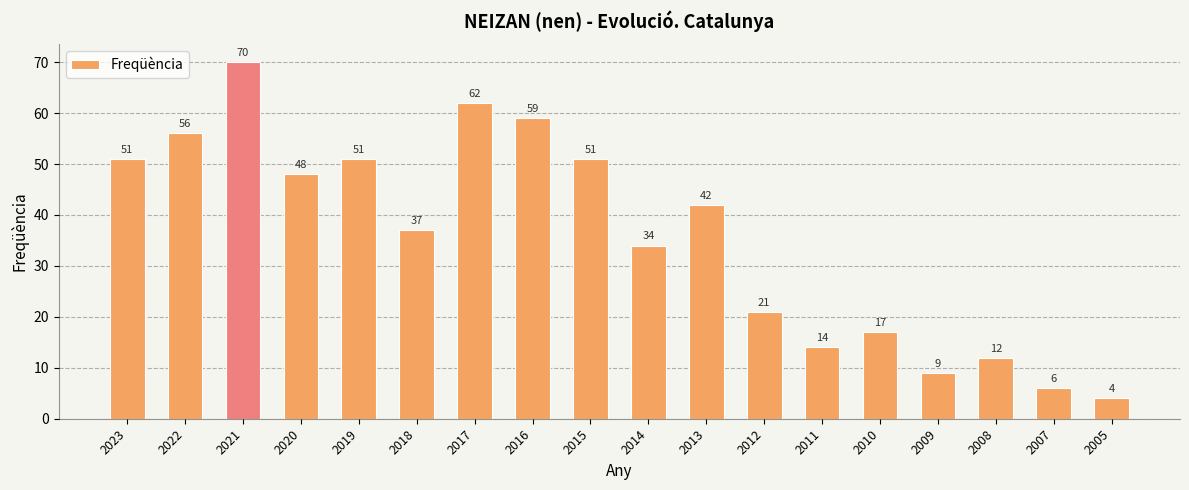

What is the difference between the maximum and minimum values?

66